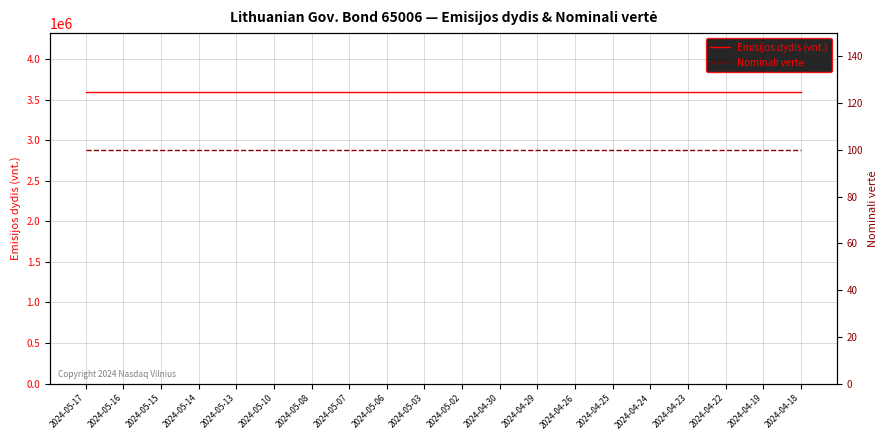

What value does the Nominali vertė series have at 2024-04-19?

100